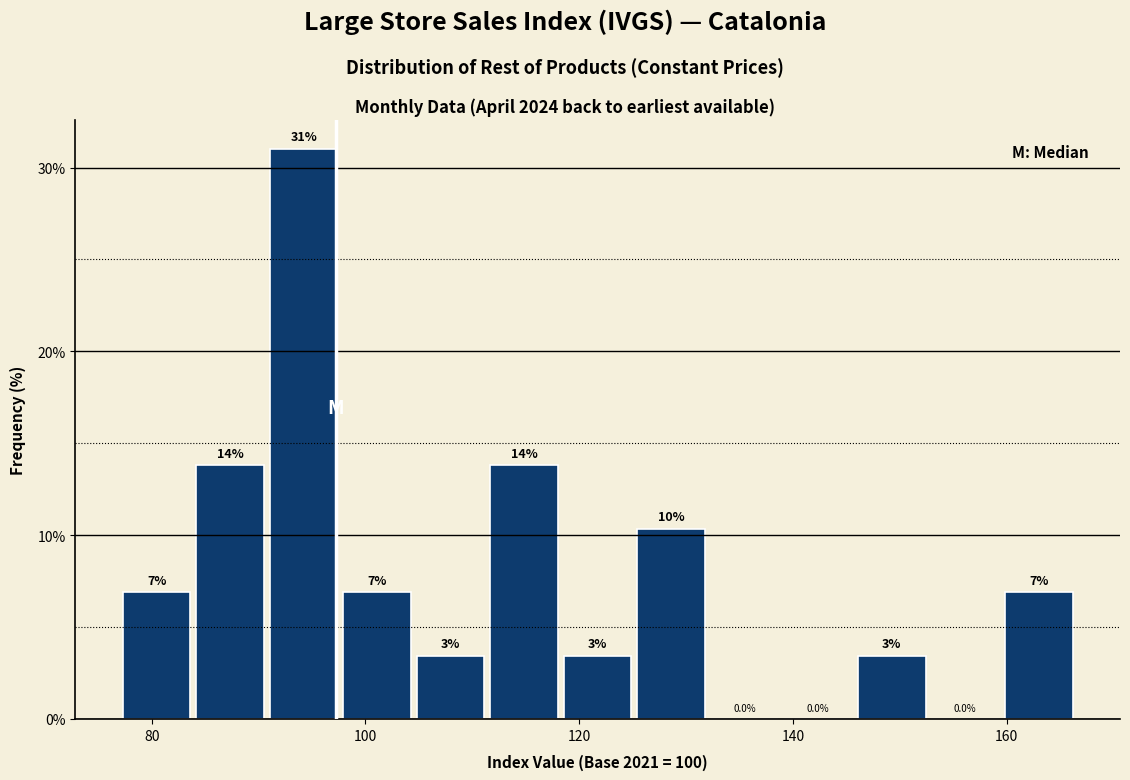

Read against the x-axis, roughly where is the centre of the tallest bar?

94